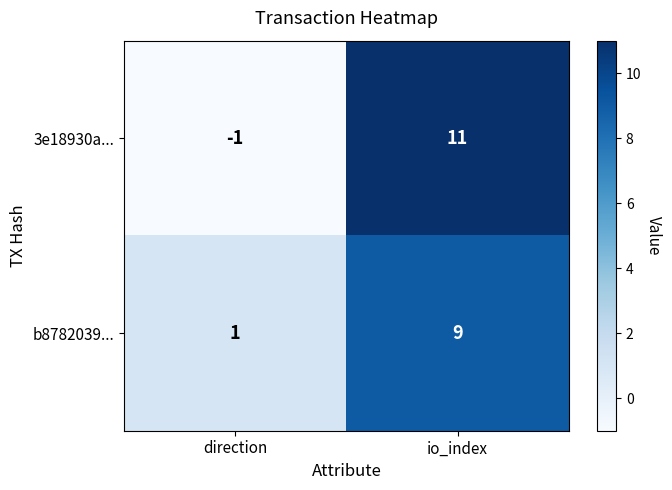

What is the difference between the 3e18930a... values at io_index and direction?

12